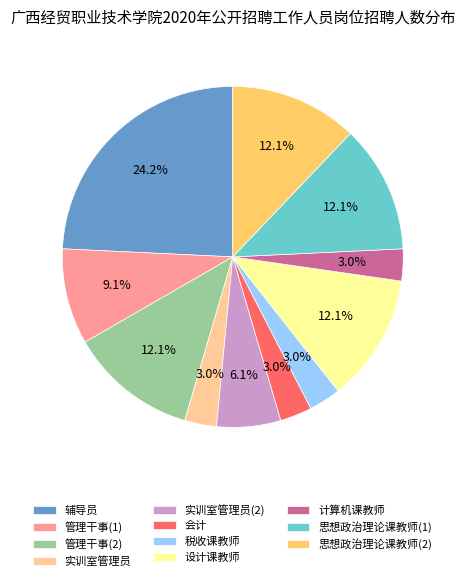

Which slice is the largest?

辅导员